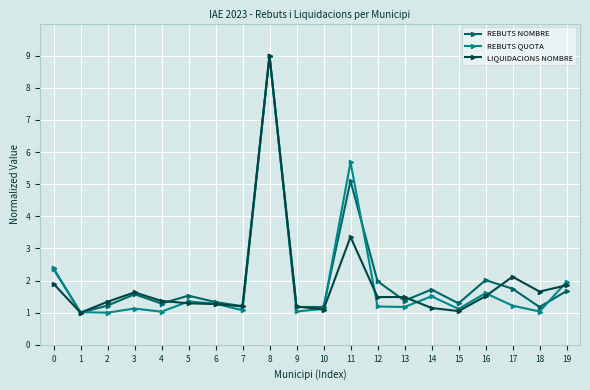

Where is the first local maximum for REBUTS NOMBRE?

3